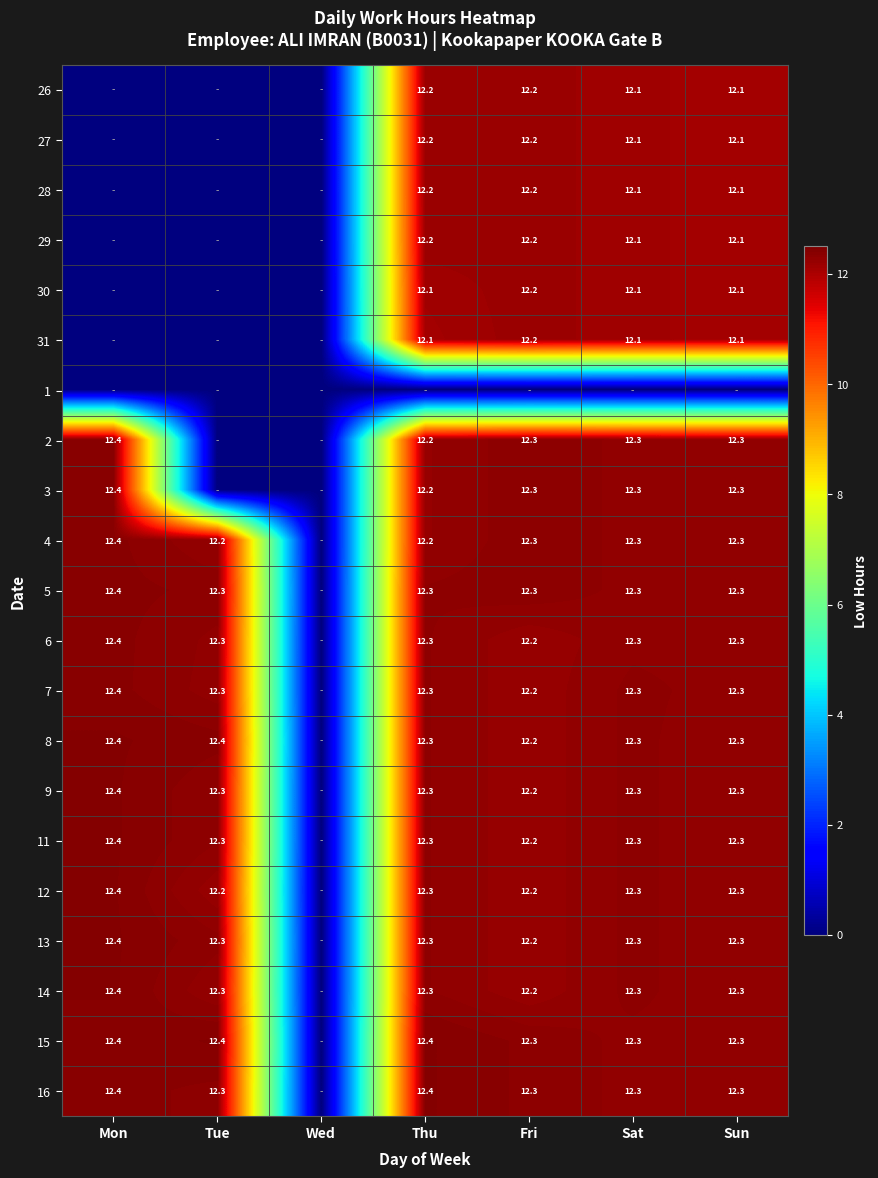

What is the sum of the 15 values at Thu and Sat?

24.7